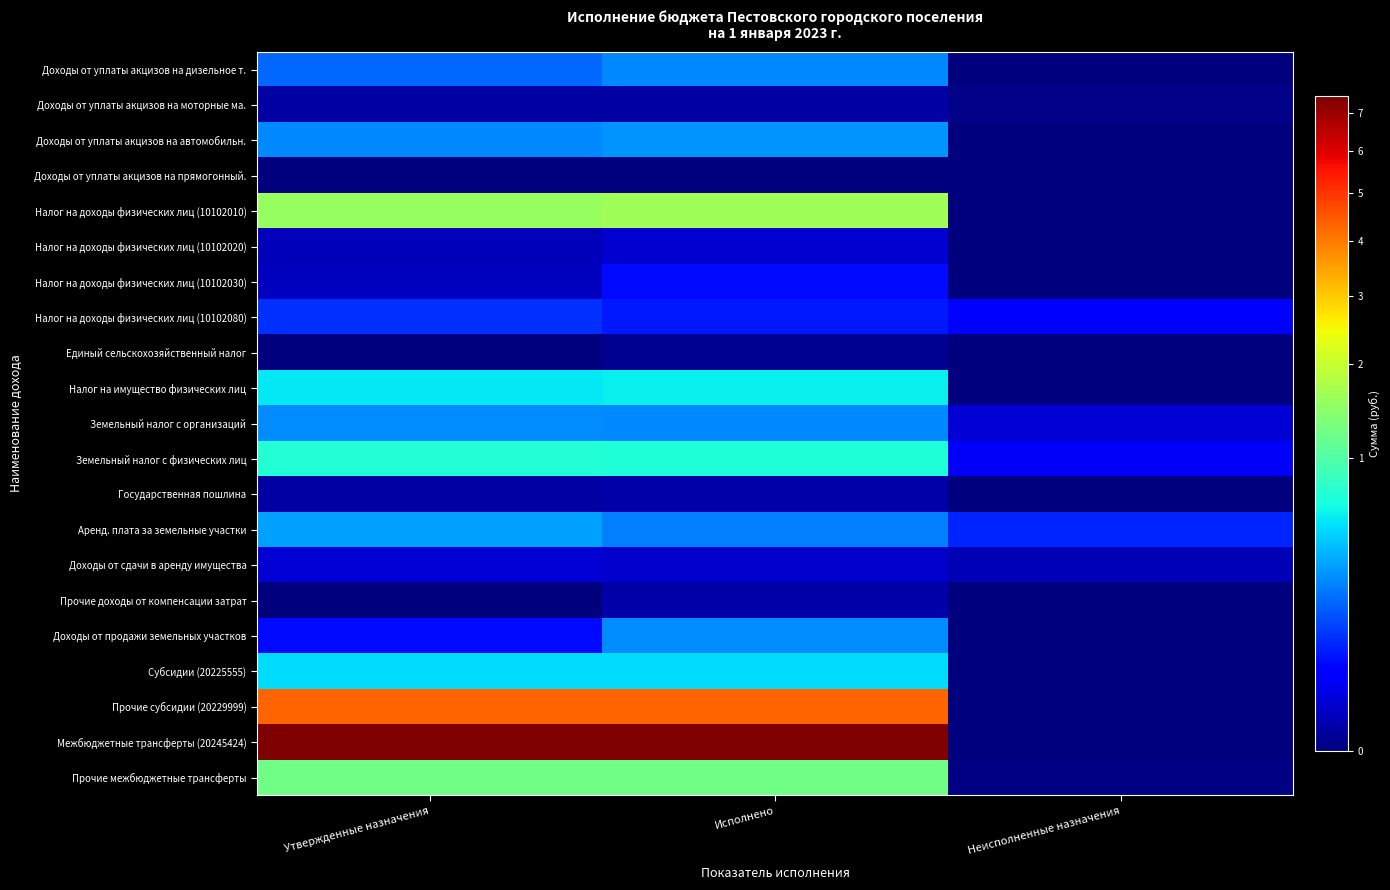

Count the number of categories in the chart.

3